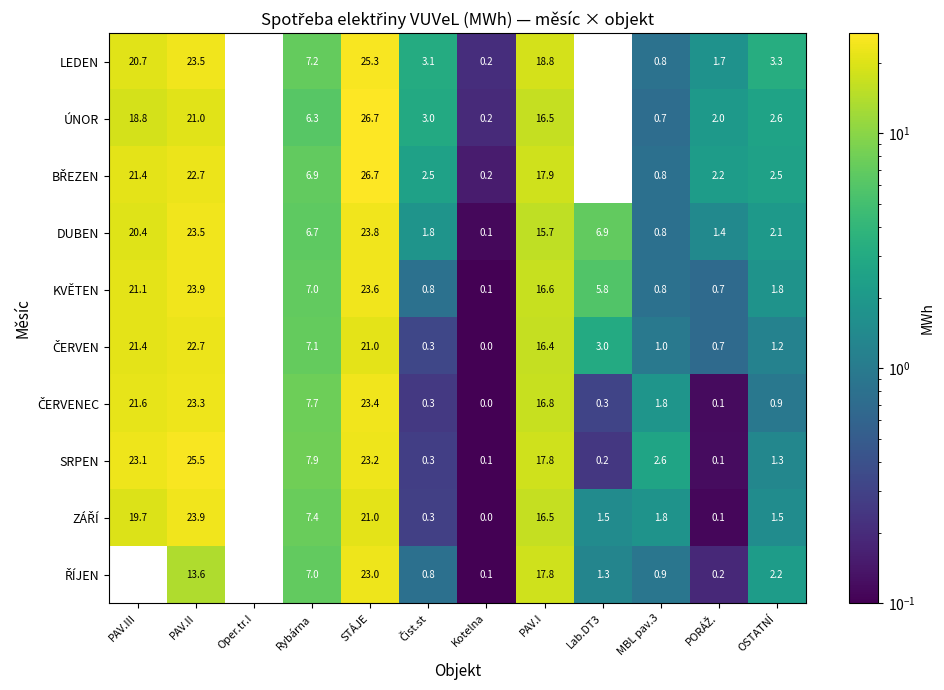

Is it true that KVĚTEN equals 7.0 at Rybárna?

True